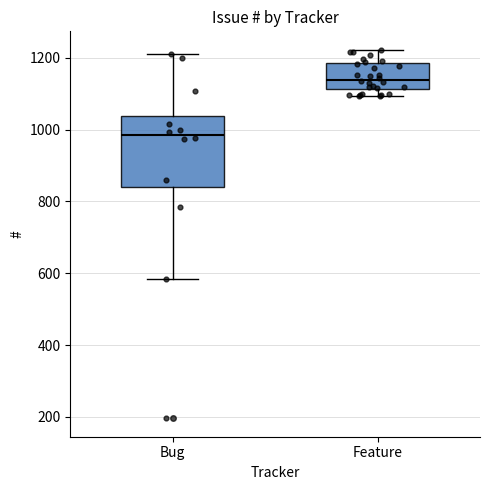

Which box has the highest median line?

Feature